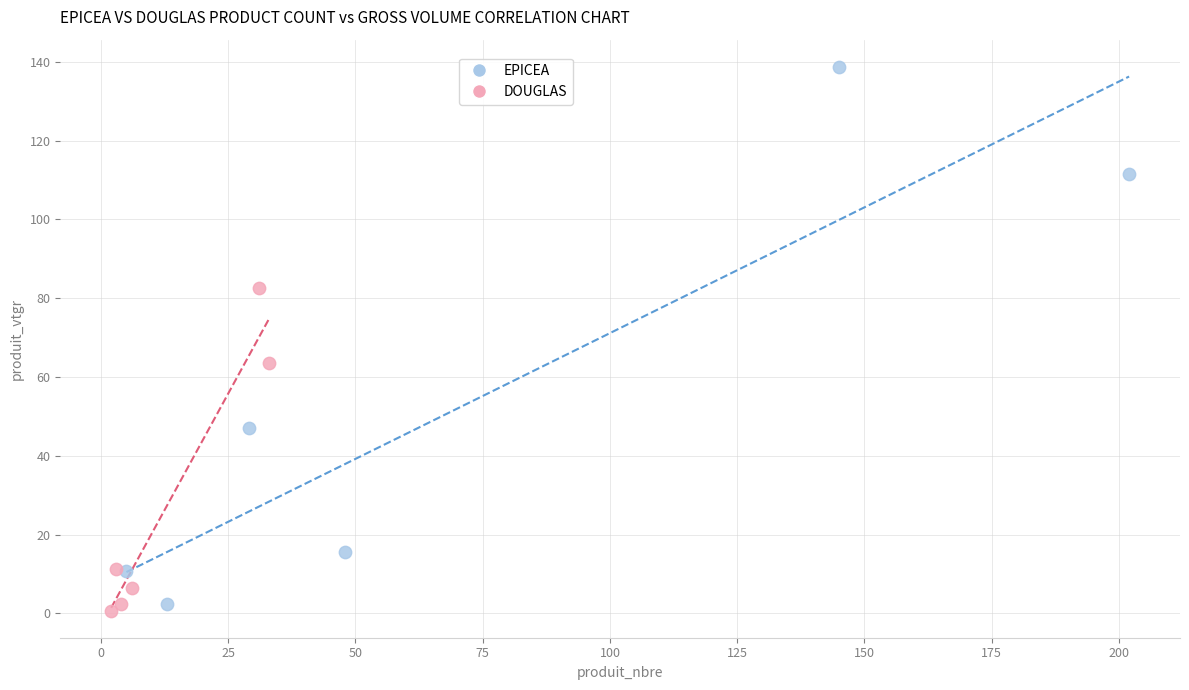

Which series reaches the maximum Y coordinate?

EPICEA